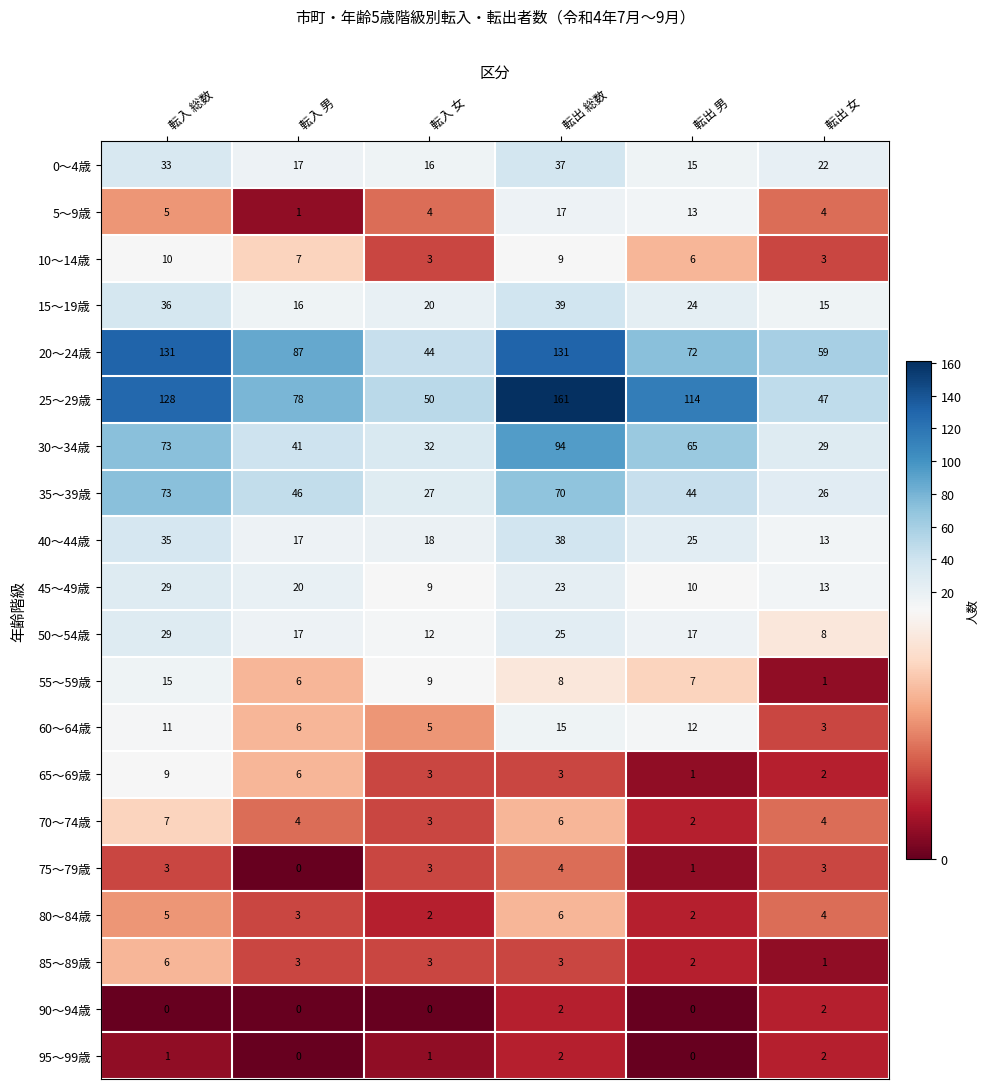

What is the highest value of the 10～14歳 series?

10